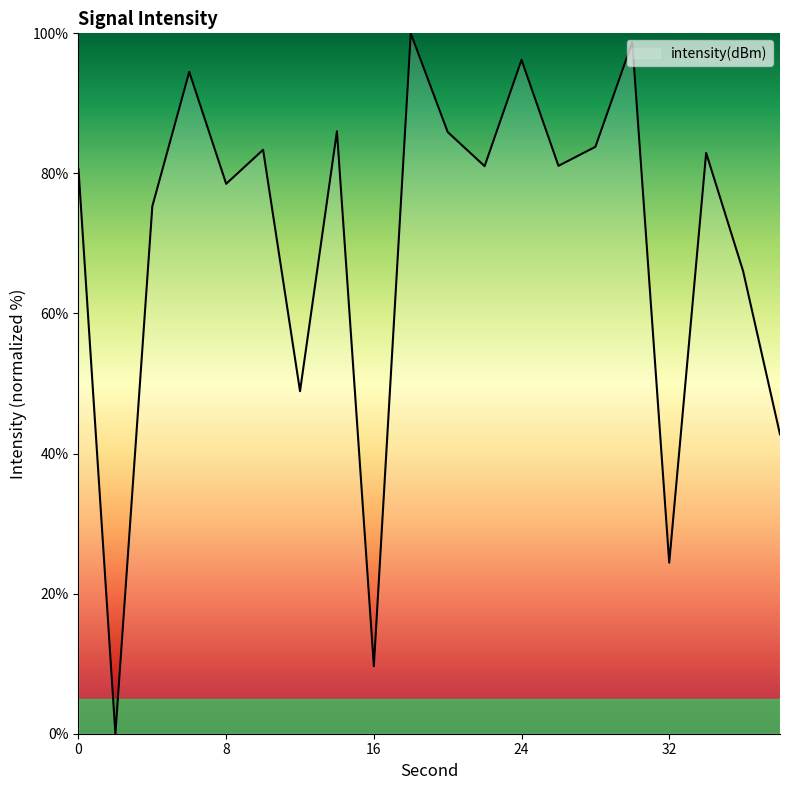

How many series are shown in this chart?

1